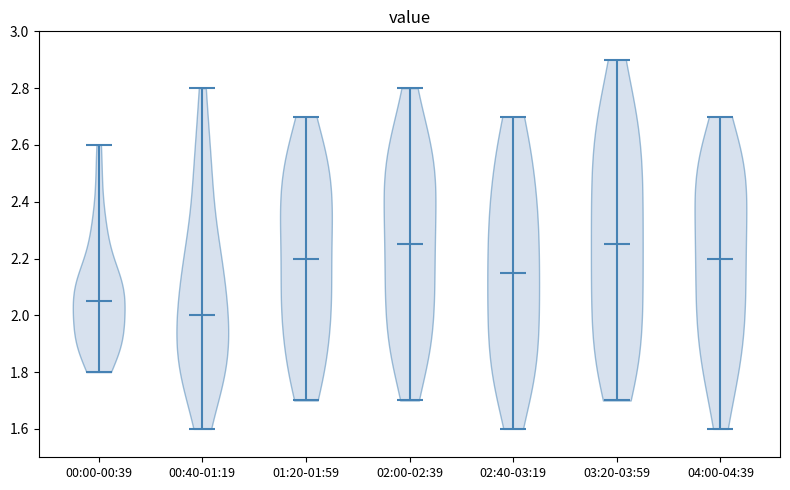

Reading left to right, read every violin against the y-axis: where its median line is, and the lowest and highest points it reaches. The values are not printed on the chart, so give them approximately, as read against the axis.

00:00-00:39: median line 2.06, lowest point 1.80, highest point 2.60
00:40-01:19: median line 2.00, lowest point 1.60, highest point 2.80
01:20-01:59: median line 2.20, lowest point 1.70, highest point 2.70
02:00-02:39: median line 2.26, lowest point 1.70, highest point 2.80
02:40-03:19: median line 2.16, lowest point 1.60, highest point 2.70
03:20-03:59: median line 2.26, lowest point 1.70, highest point 2.90
04:00-04:39: median line 2.20, lowest point 1.60, highest point 2.70